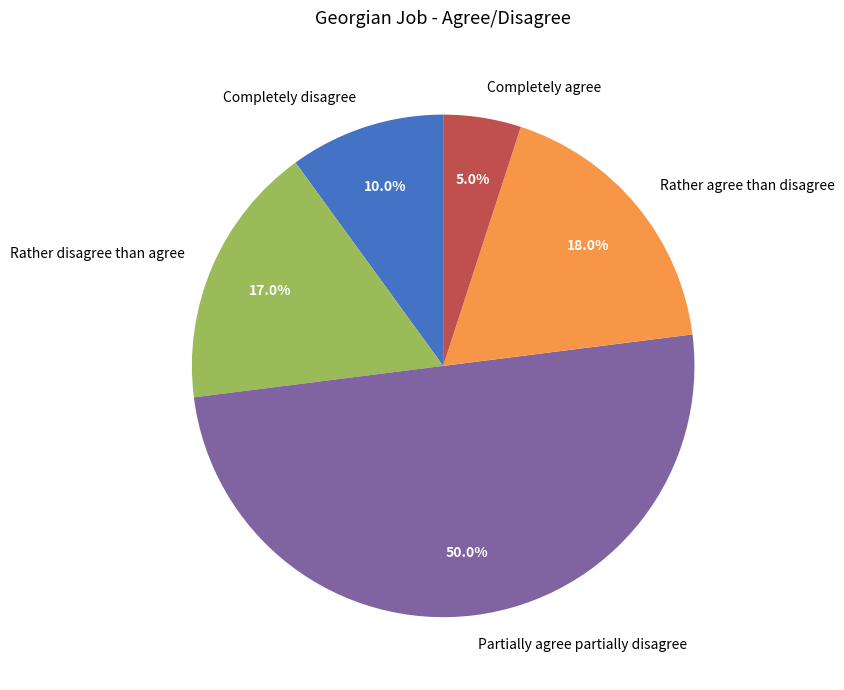

Which category has the biggest portion of the pie?

Partially agree partially disagree